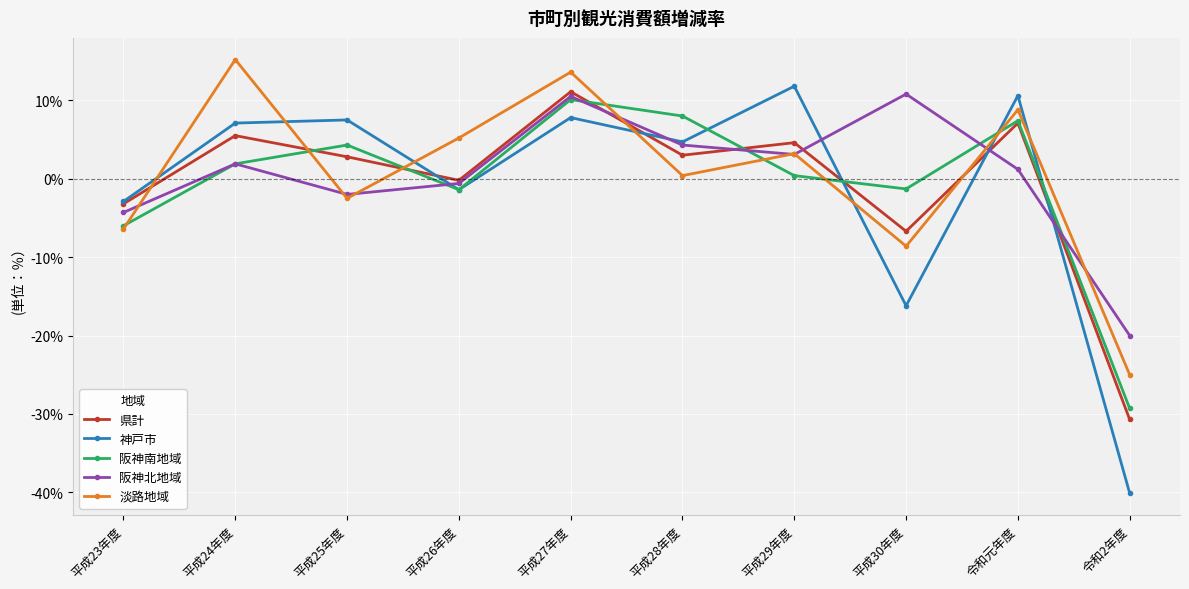

Which series changed the most between 平成27年度 and 令和元年度?

阪神北地域